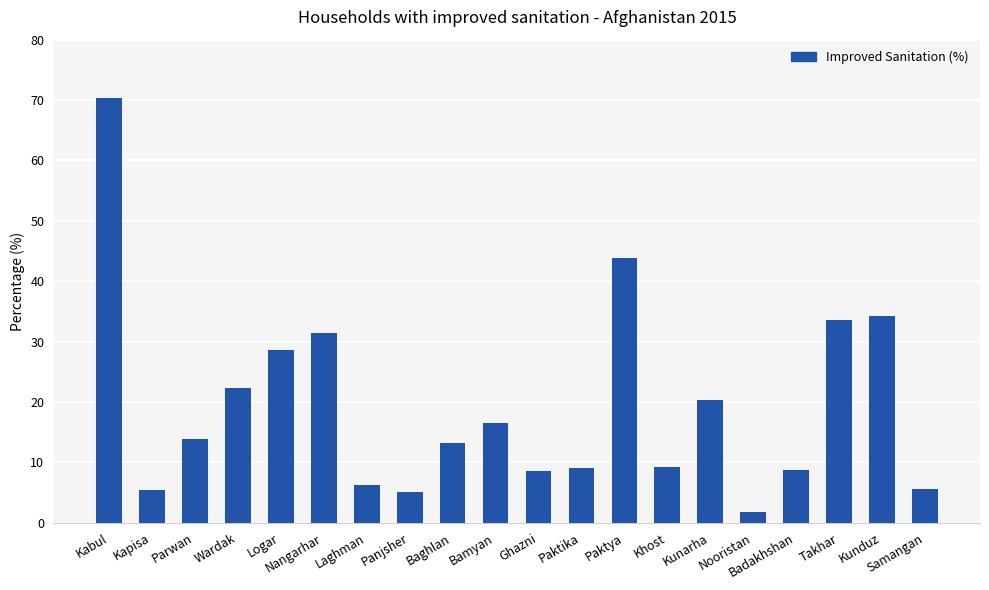

Where does the data first go above 13?

Kabul